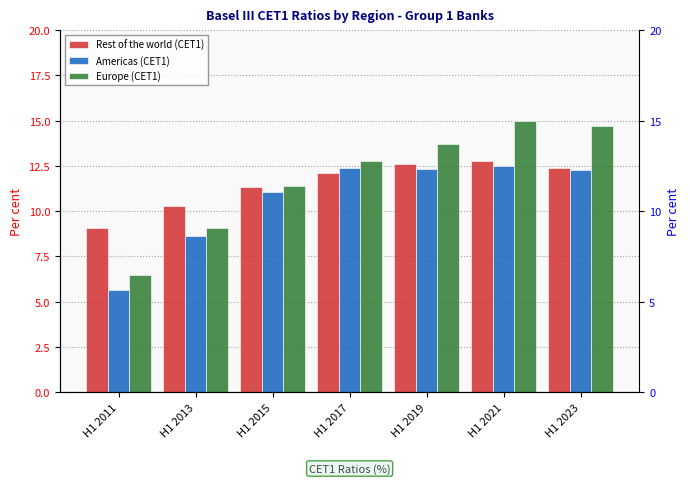

At which label does Europe (CET1) reach its minimum?

H1 2011